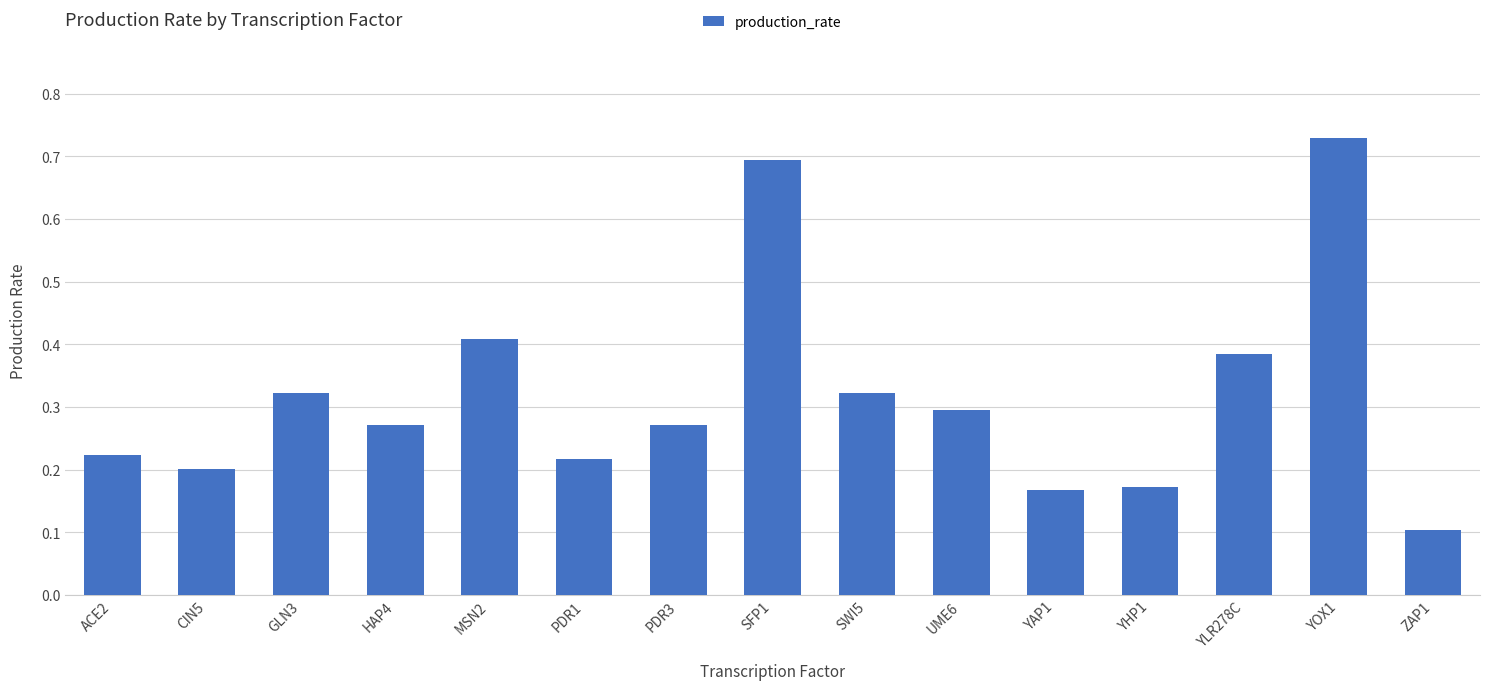

Count the number of data series in this chart.

1